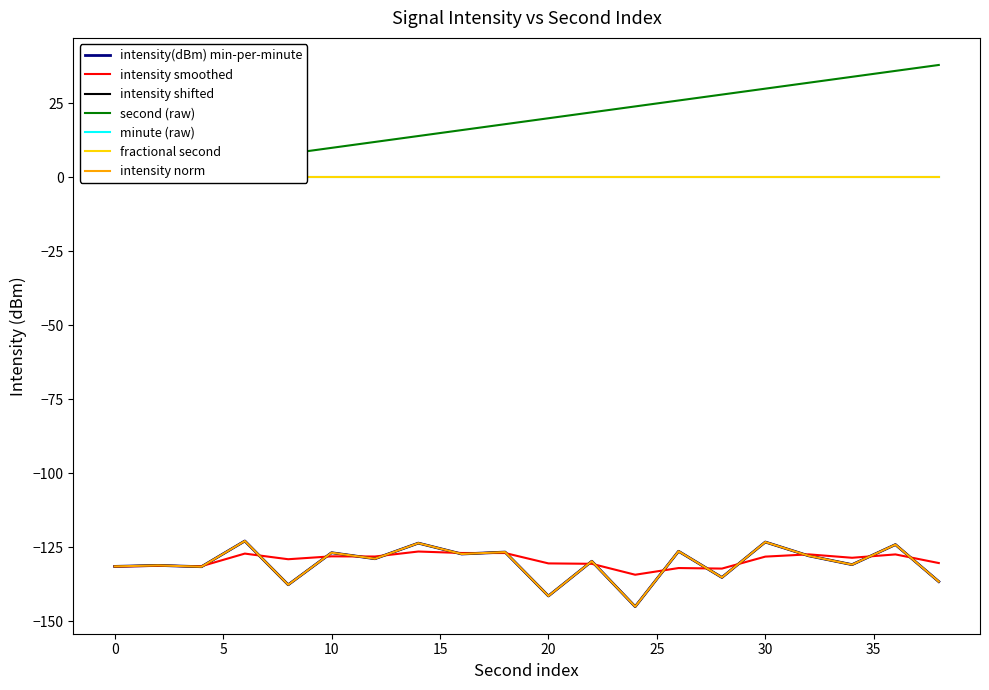

What is the sum of the second (raw) values at 26 and 24?

50.0